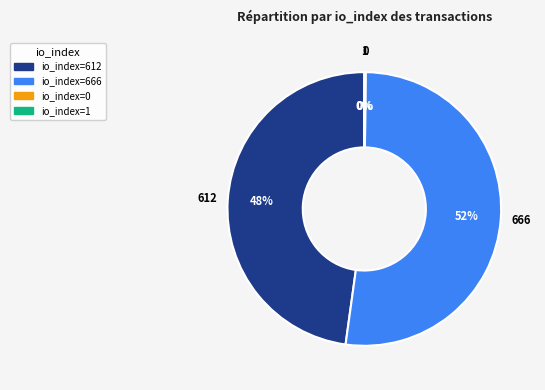

To the nearest percent, what is the difference between the largest and smallest slice percentages?

52%